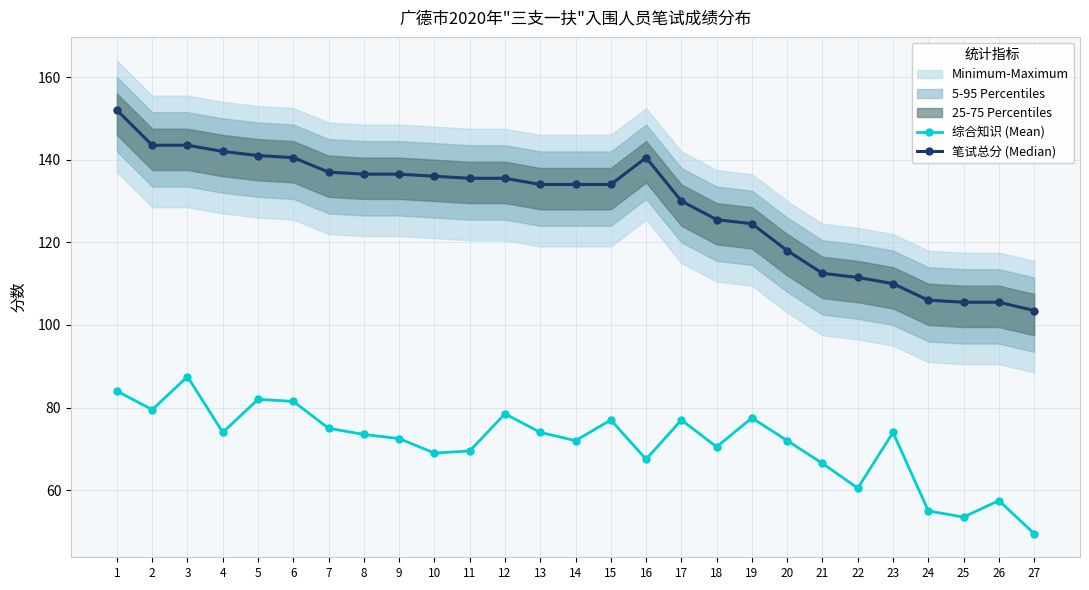

What is the value of the 综合知识 (Mean) point at the 24th from the left?

55.0